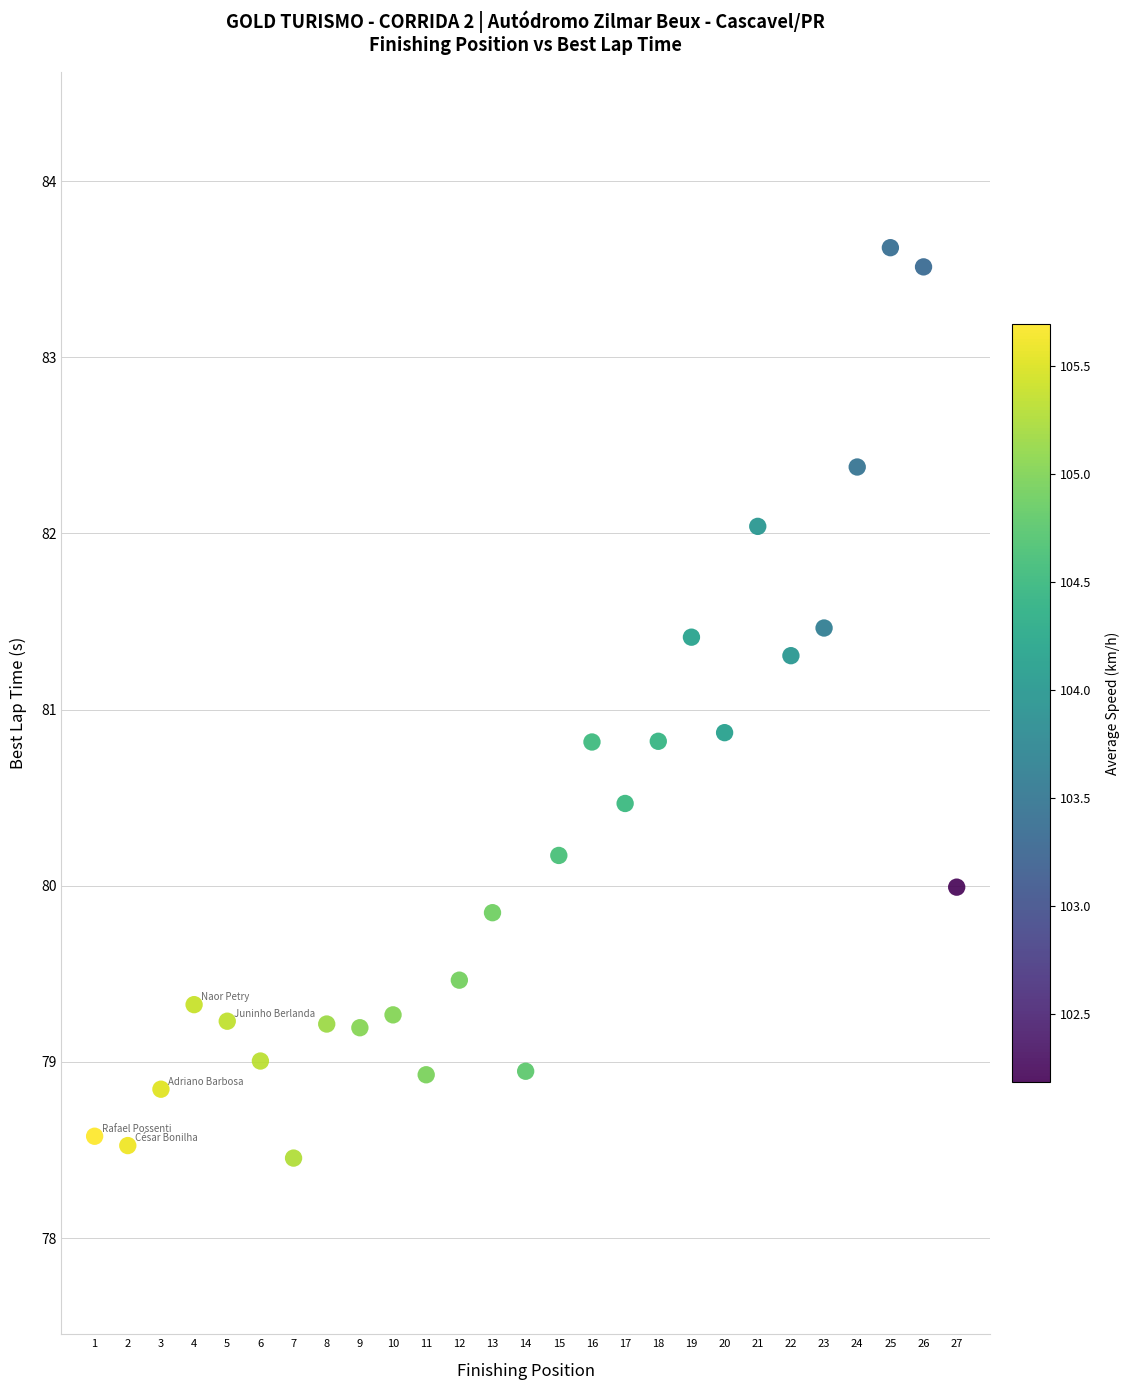

What is the range of X values (max minus min)?

26.0